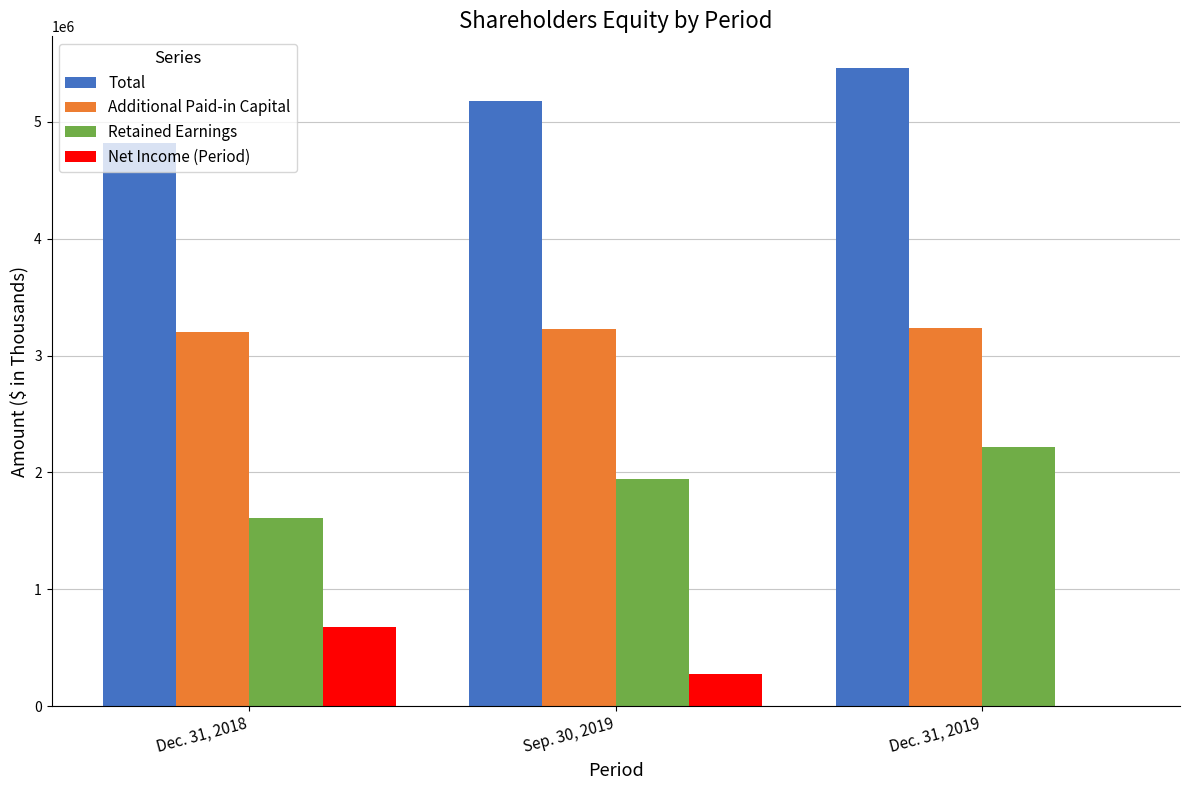

What is the maximum value for Net Income (Period)?

680902